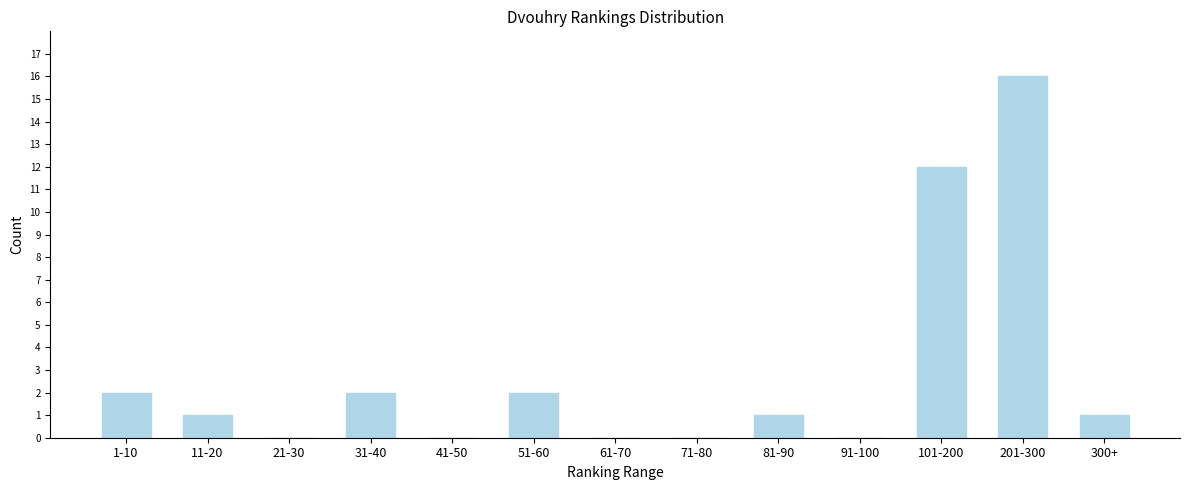

Reading left to right, what are all the values shown in this chart?

1-10=2	11-20=1	21-30=0	31-40=2	41-50=0	51-60=2	61-70=0	71-80=0	81-90=1	91-100=0	101-200=12	201-300=16	300+=1